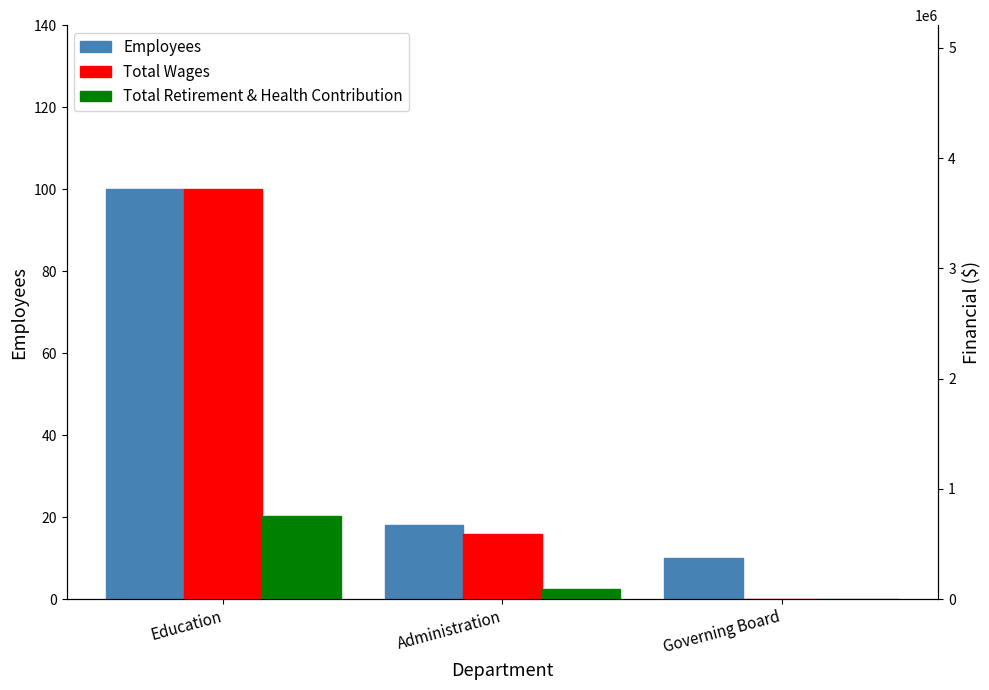

Where does the Employees series first go above 18?

Education